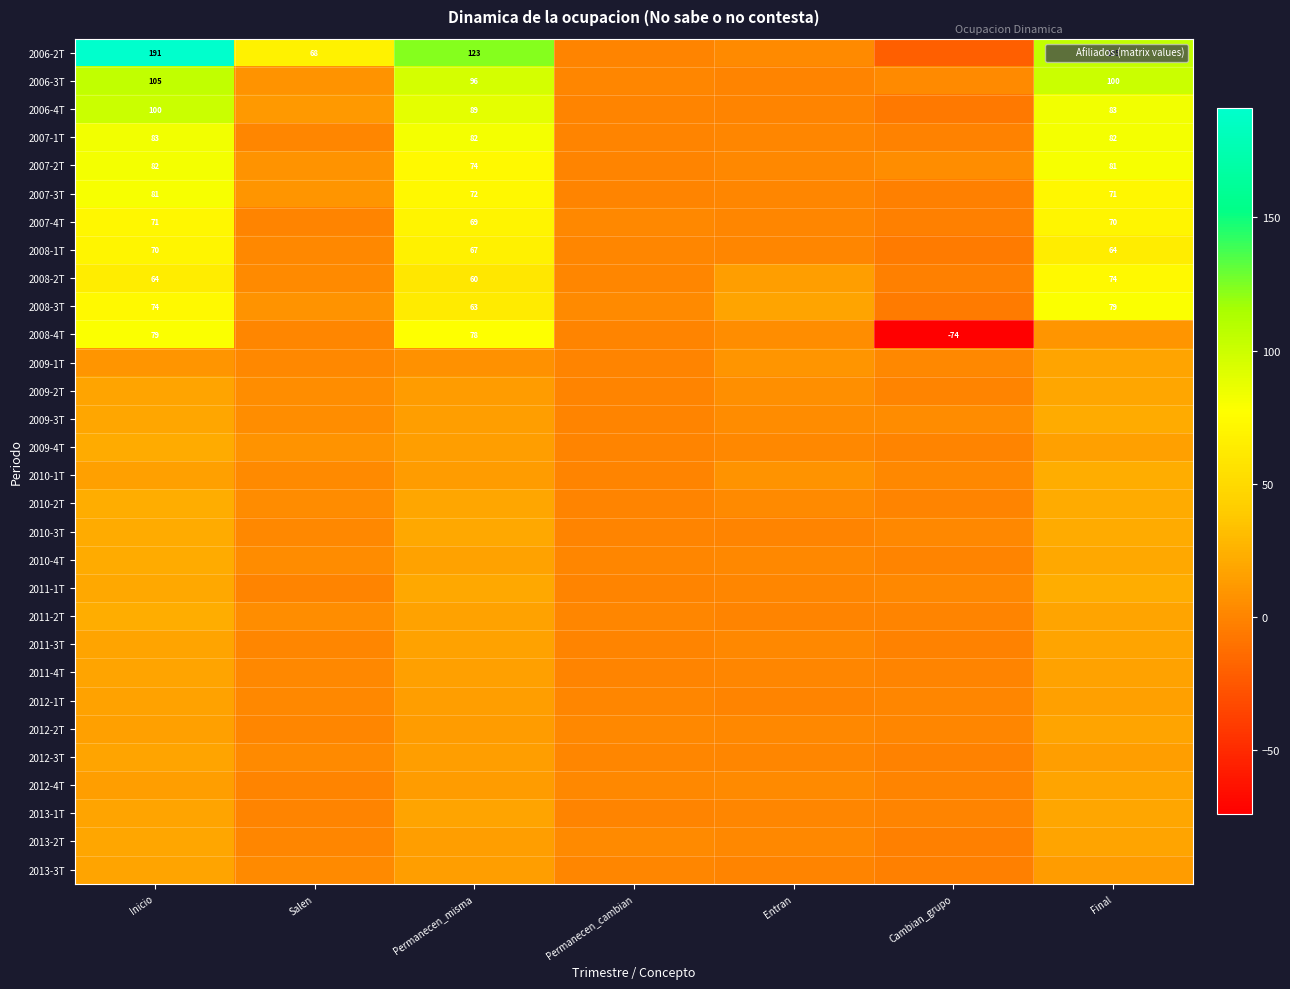

Is it true that 2006-2T equals 123 at Permanecen_misma?

True